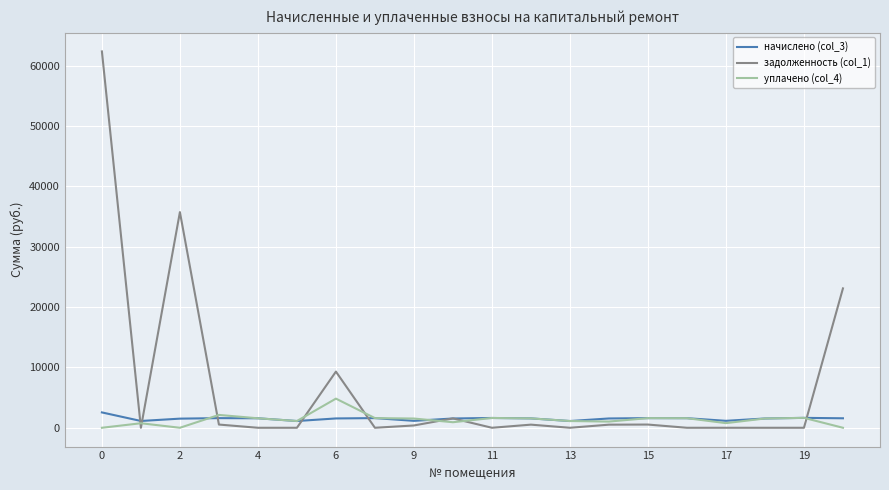

How many values in the уплачено (col_4) series are below 1537?

10